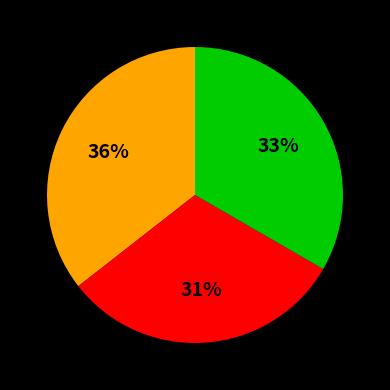

Is there any slice that represents more than half of the pie?

No